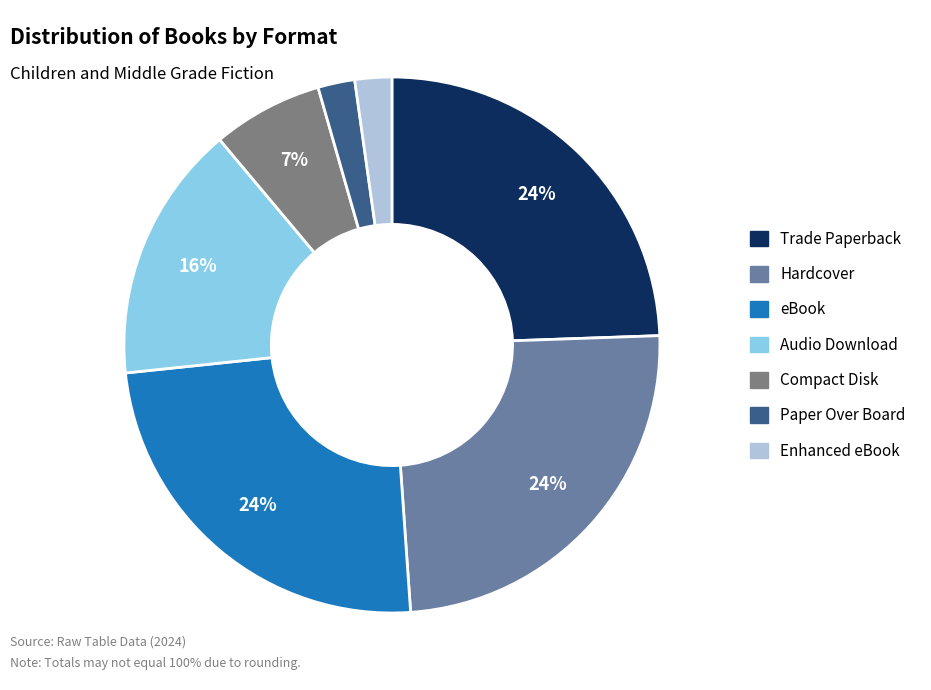

How many segments does this pie chart have?

7